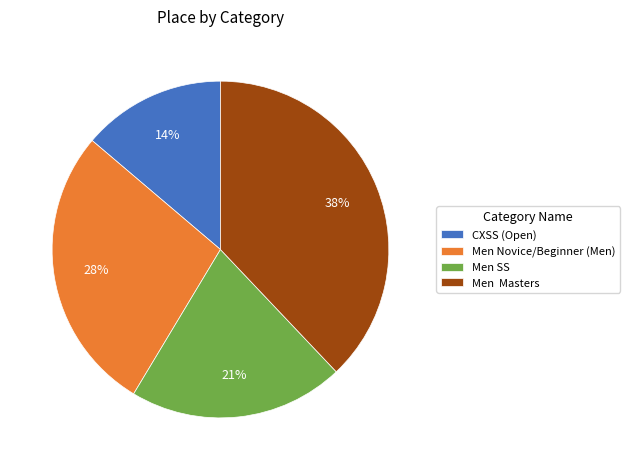

To the nearest percent, what portion does Men Novice/Beginner (Men) represent?

28%